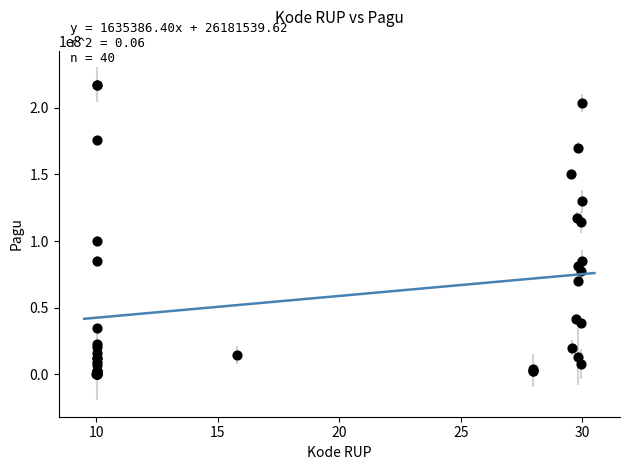

What Y value in the scatter plot is closest to 108830000?

114296000